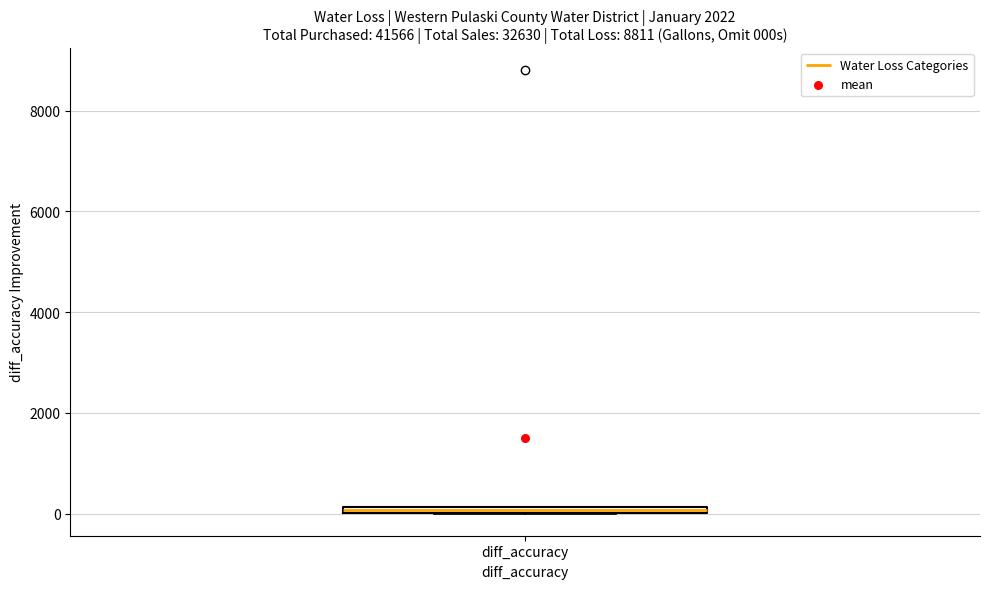

Where is the upper edge of the box for diff_accuracy on the y-axis? The values are not printed on the chart, so give them approximately, as read against the axis.

200